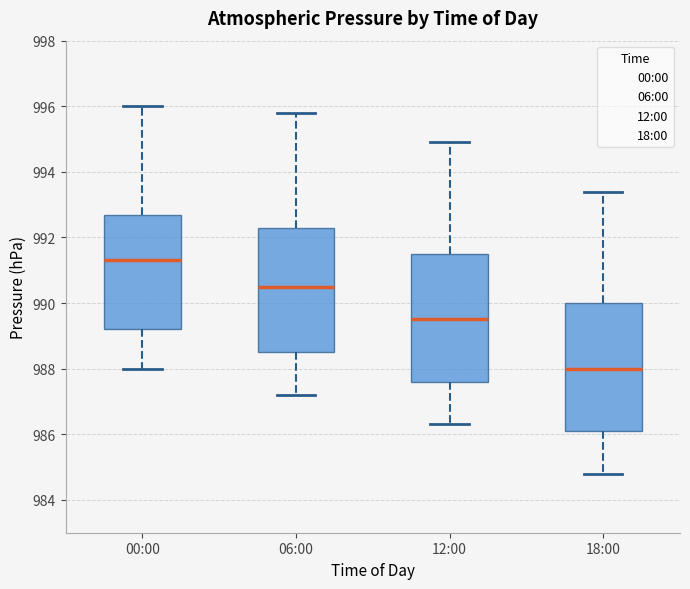

Reading left to right, read every box against the y-axis: the position of its median line, the range the box covers, and the ends of its whiskers. The values are not printed on the chart, so give them approximately, as read against the axis.

00:00: median 991.4, box 989.2 to 992.8, whiskers 988.0 to 996.0
06:00: median 990.6, box 988.6 to 992.4, whiskers 987.2 to 995.8
12:00: median 989.6, box 987.6 to 991.6, whiskers 986.4 to 995.0
18:00: median 988.0, box 986.2 to 990.0, whiskers 984.8 to 993.4